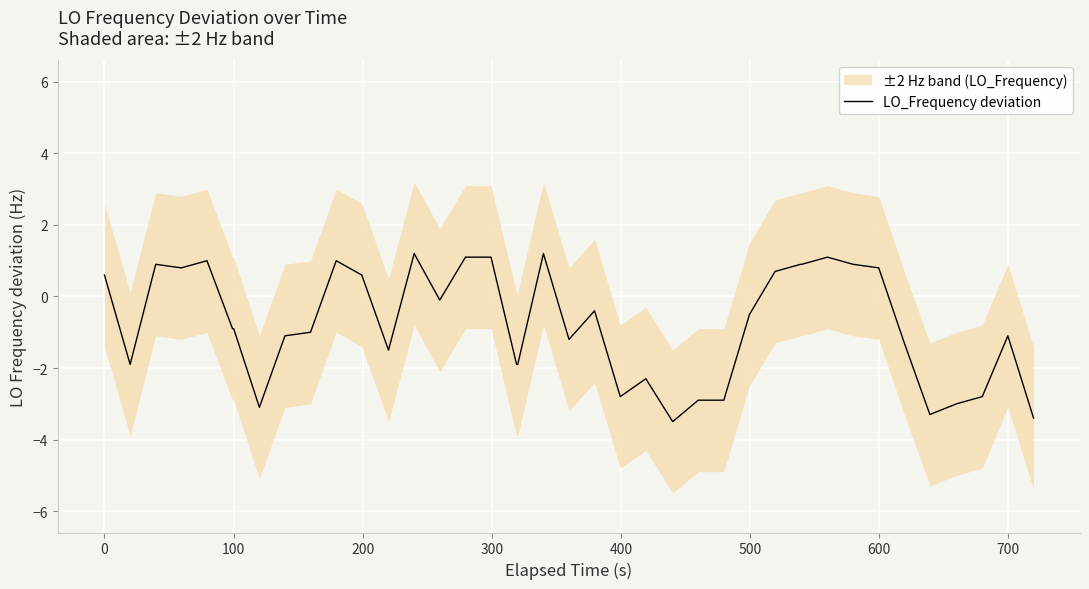

What is the minimum value for LO_Frequency deviation?

-3.5